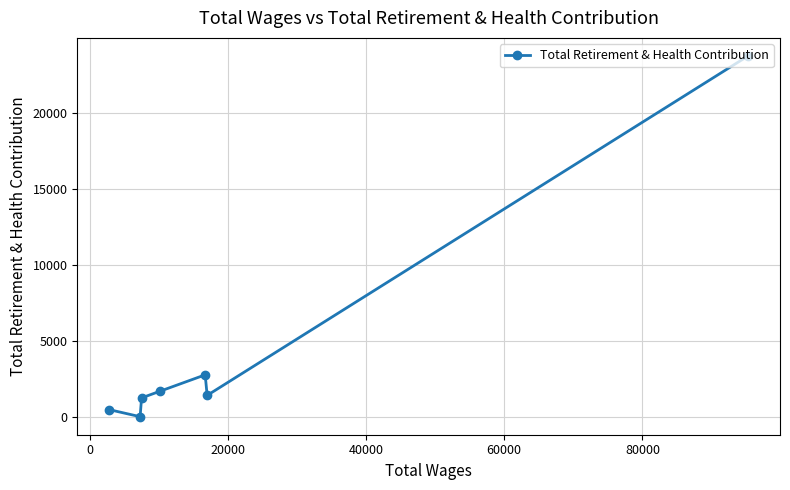

What is the difference between the second highest and minimum values?

2756